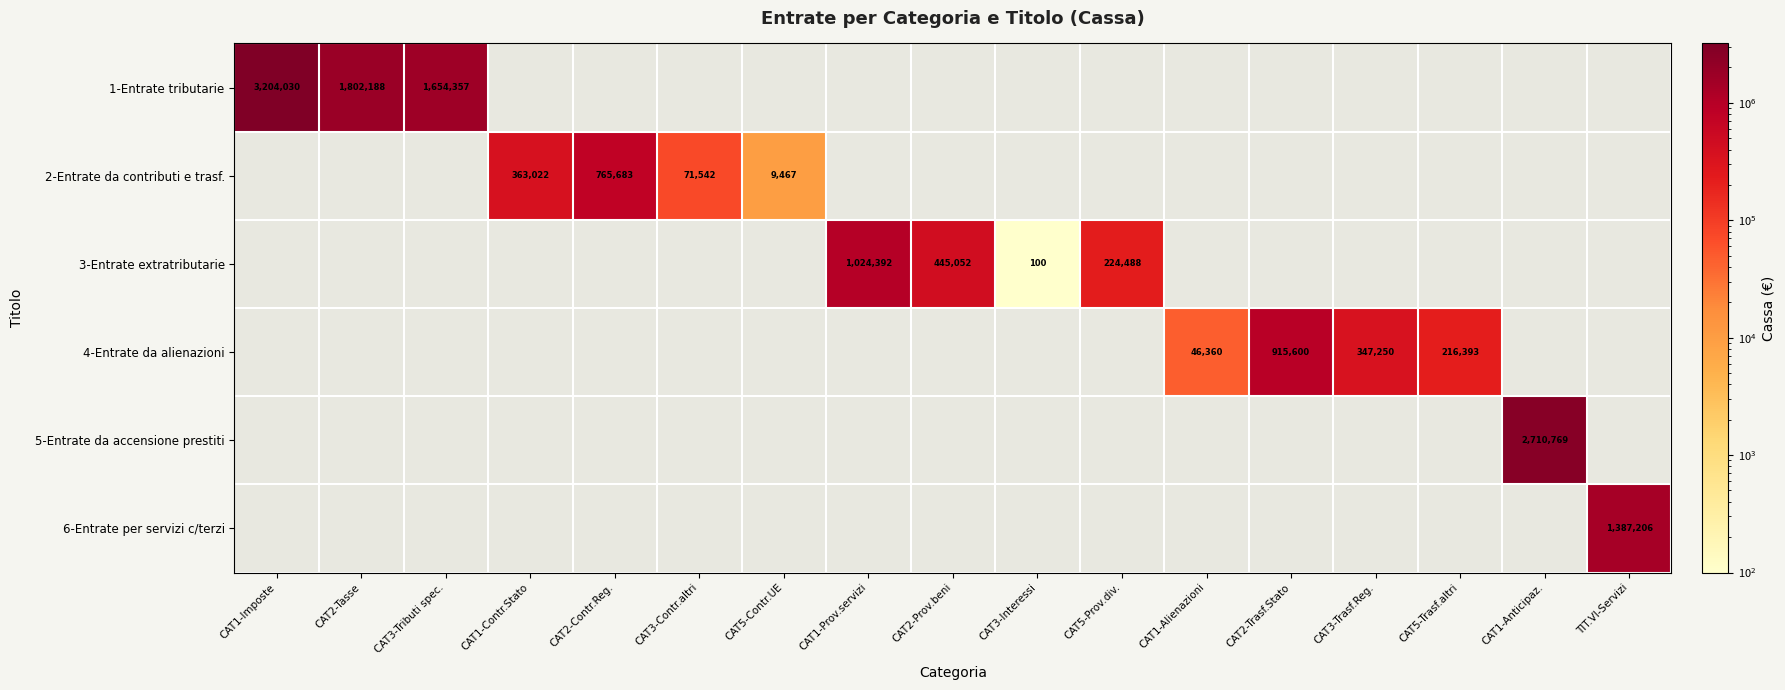

The value of 3-Entrate extratributarie at CAT5-Prov.div. is 224488. True or false?

True